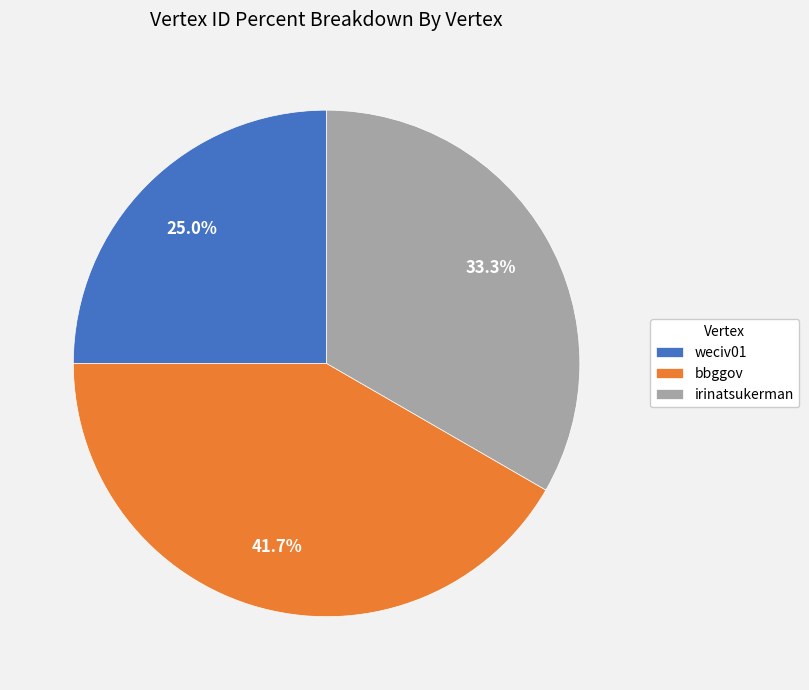

Is irinatsukerman the majority of the pie?

No